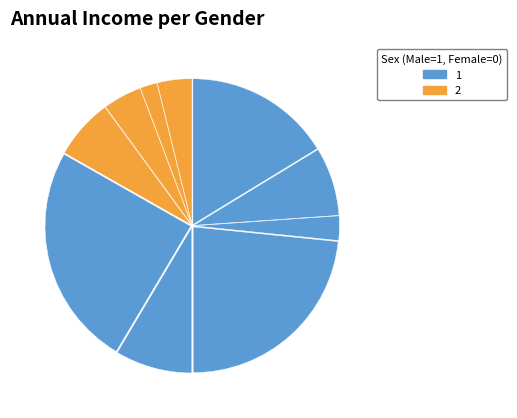

How many segments does this pie chart have?

10